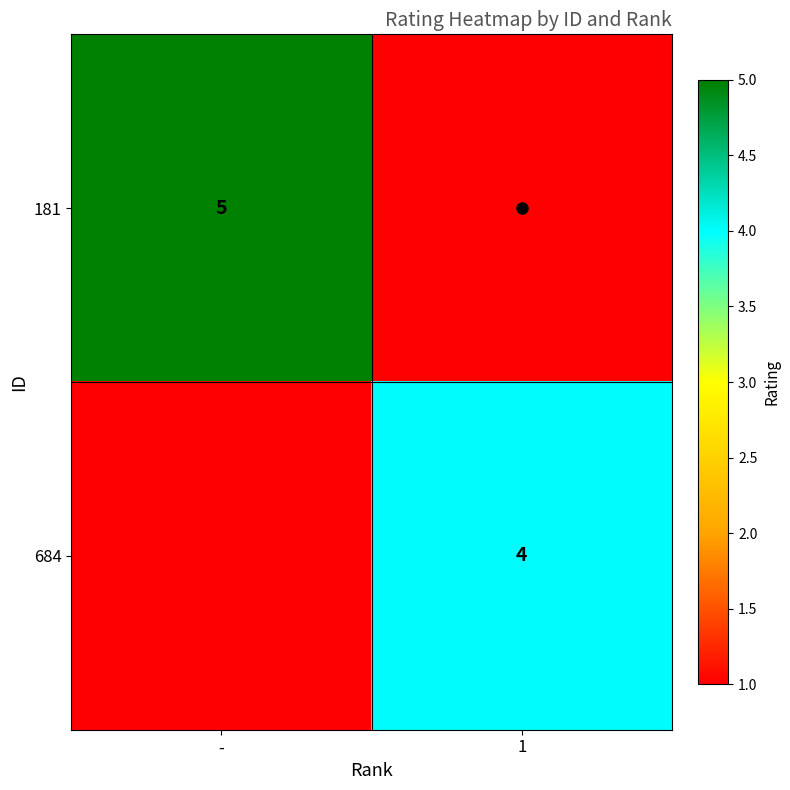

Which series has the widest spread of values?

181